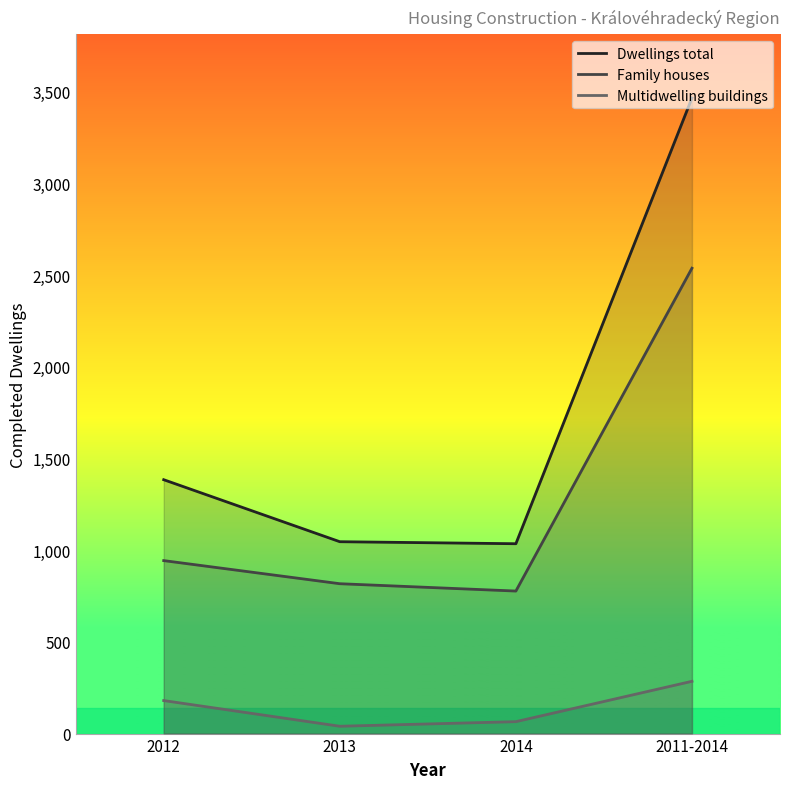

At which category does Dwellings total reach its first local valley?

2014